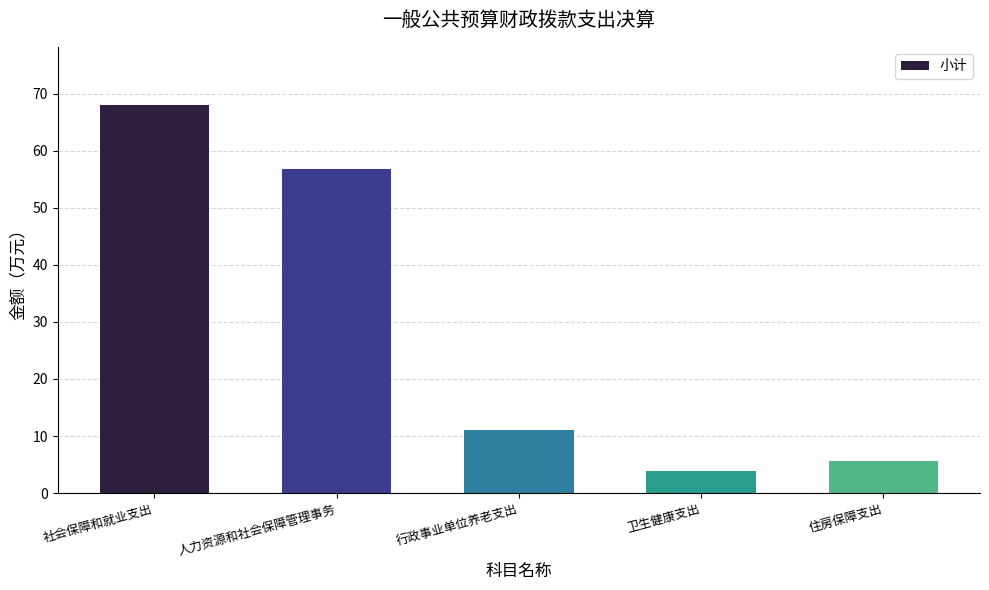

How many series are shown in this chart?

1